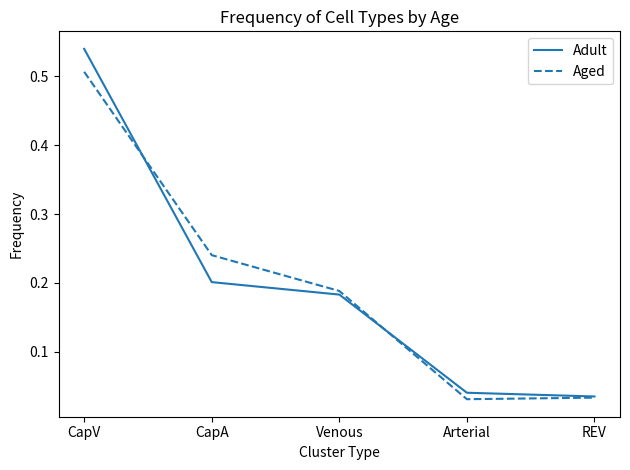

True or false: Aged has more than 2 points higher than both neighbors.

False